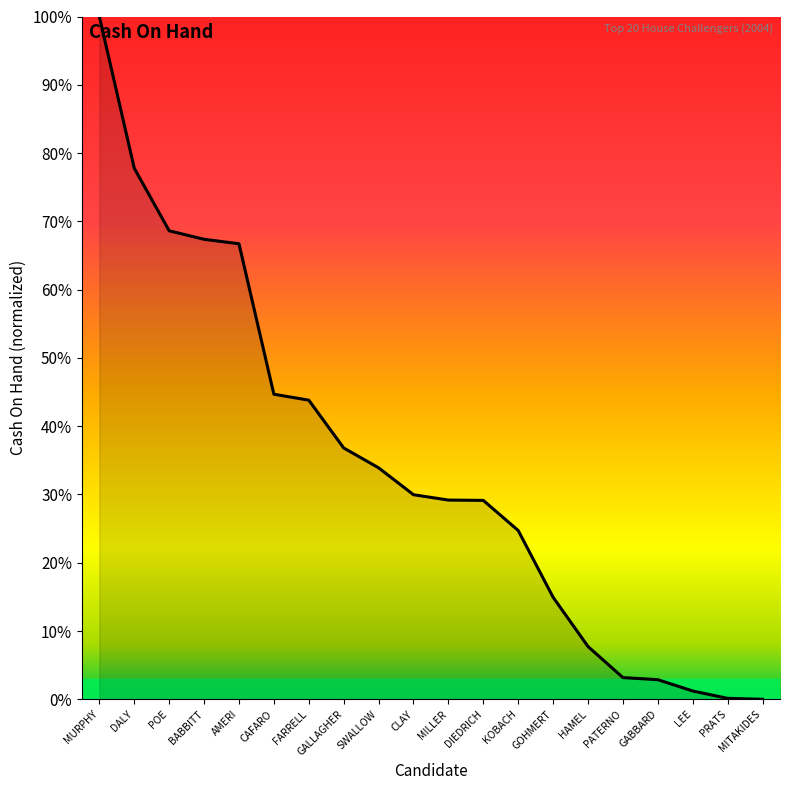

Does the chart display data point markers on the line(s)?

No